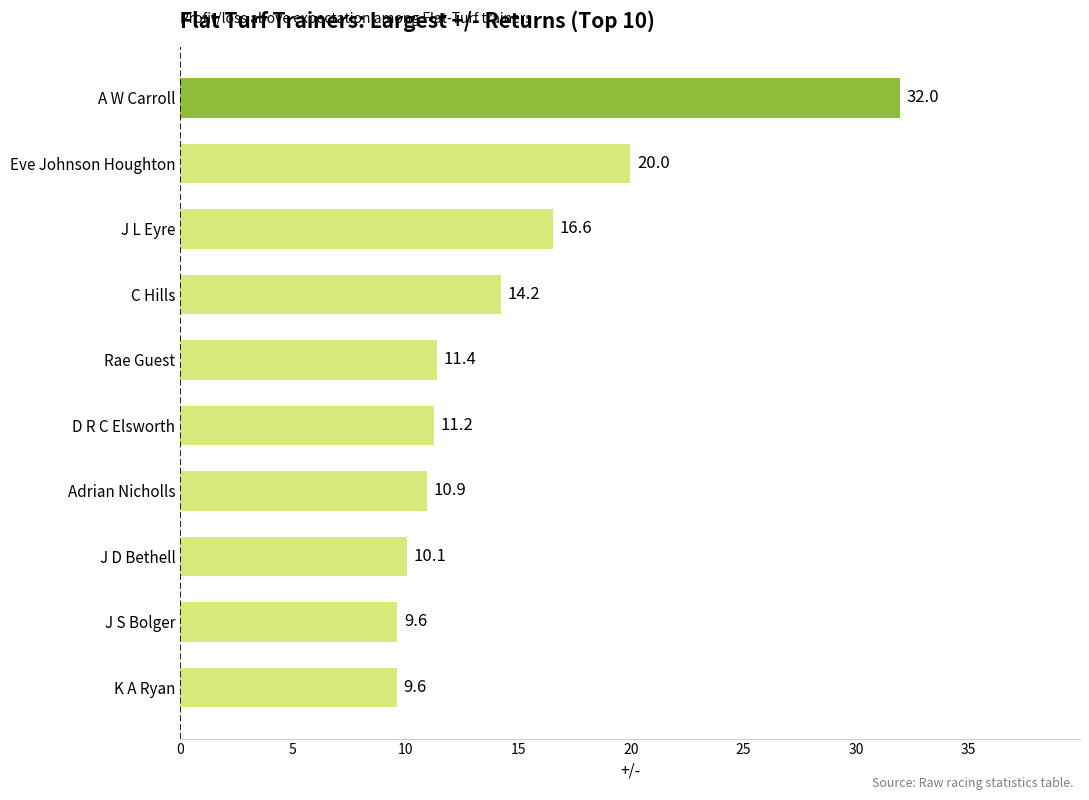

Read the value at Eve Johnson Houghton.

20.0